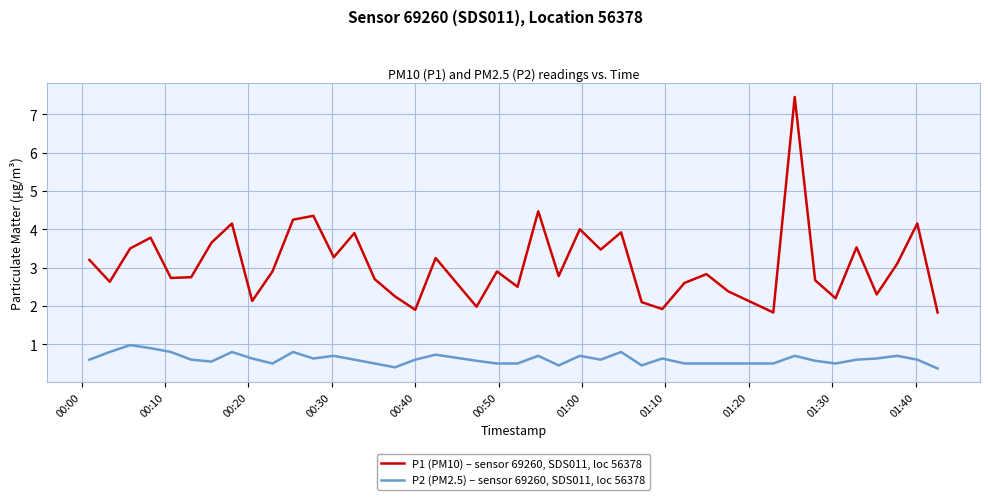

What is the maximum value for P2 (PM2.5) – sensor 69260, SDS011, loc 56378?

1.0